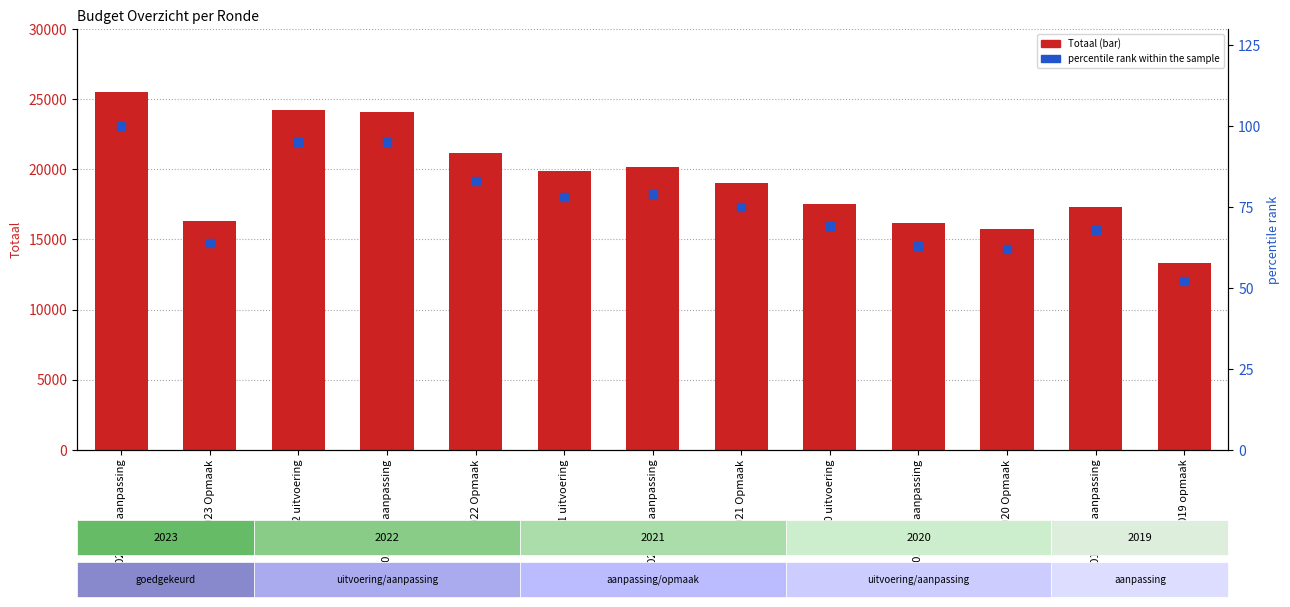

What are all the series names shown in the legend?

Totaal, percentile rank within the sample